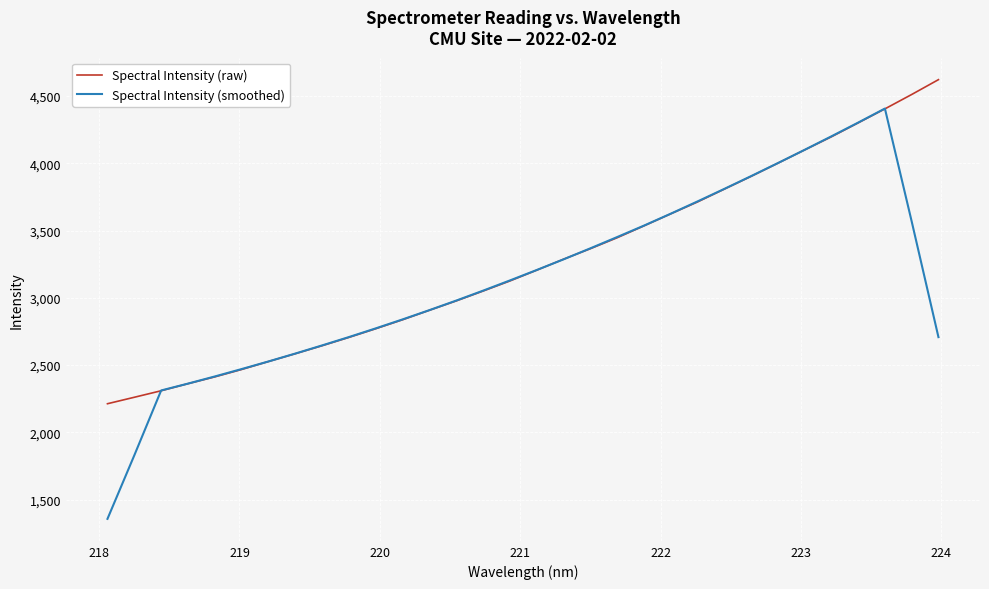

List the series in order of their peak value, highest first.

Spectral Intensity (raw), Spectral Intensity (smoothed)